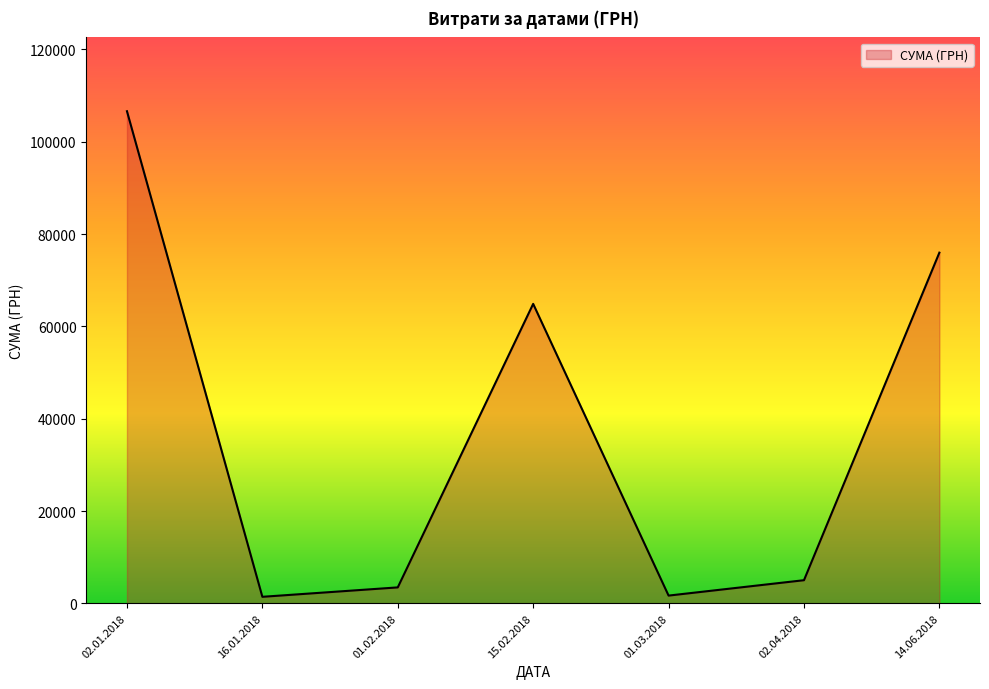

Does the chart have visible grid lines?

No